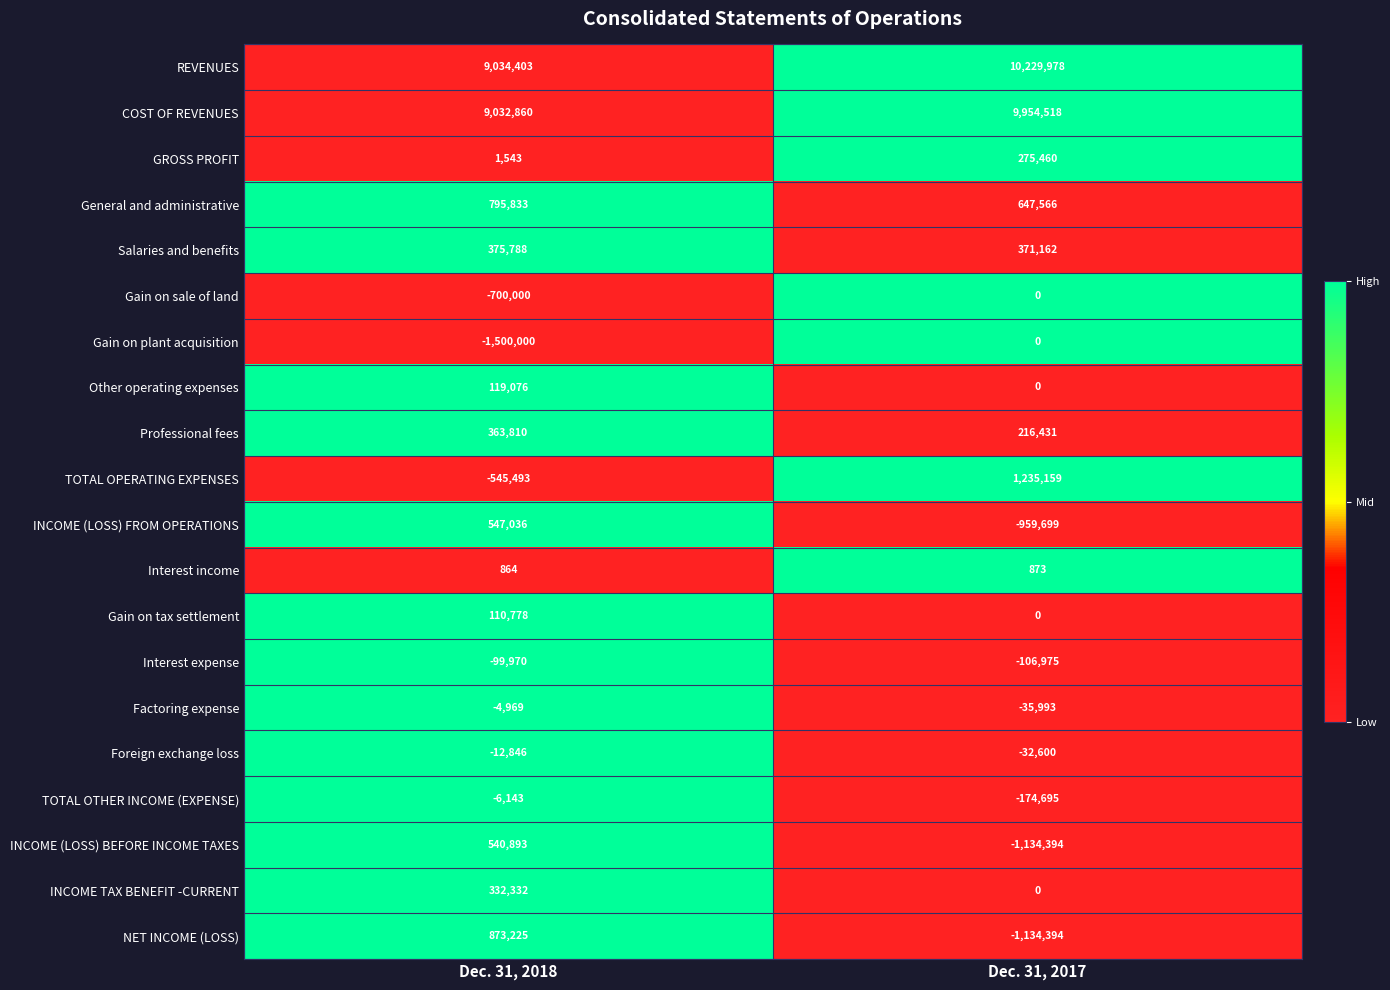

What is the average value of the Other operating expenses series?

59538